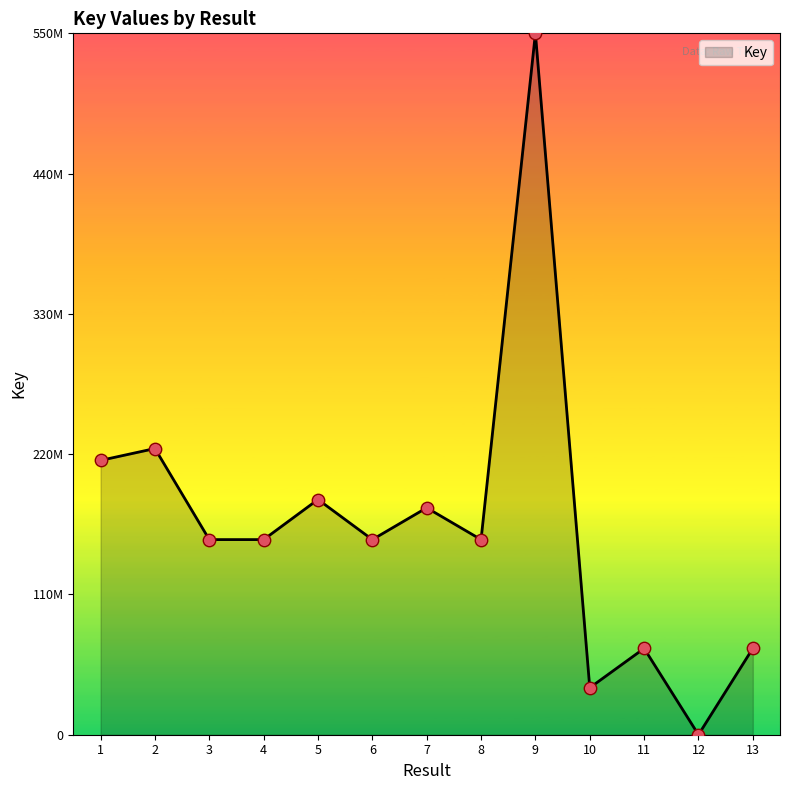

Is this an area chart (filled region under the line)?

Yes